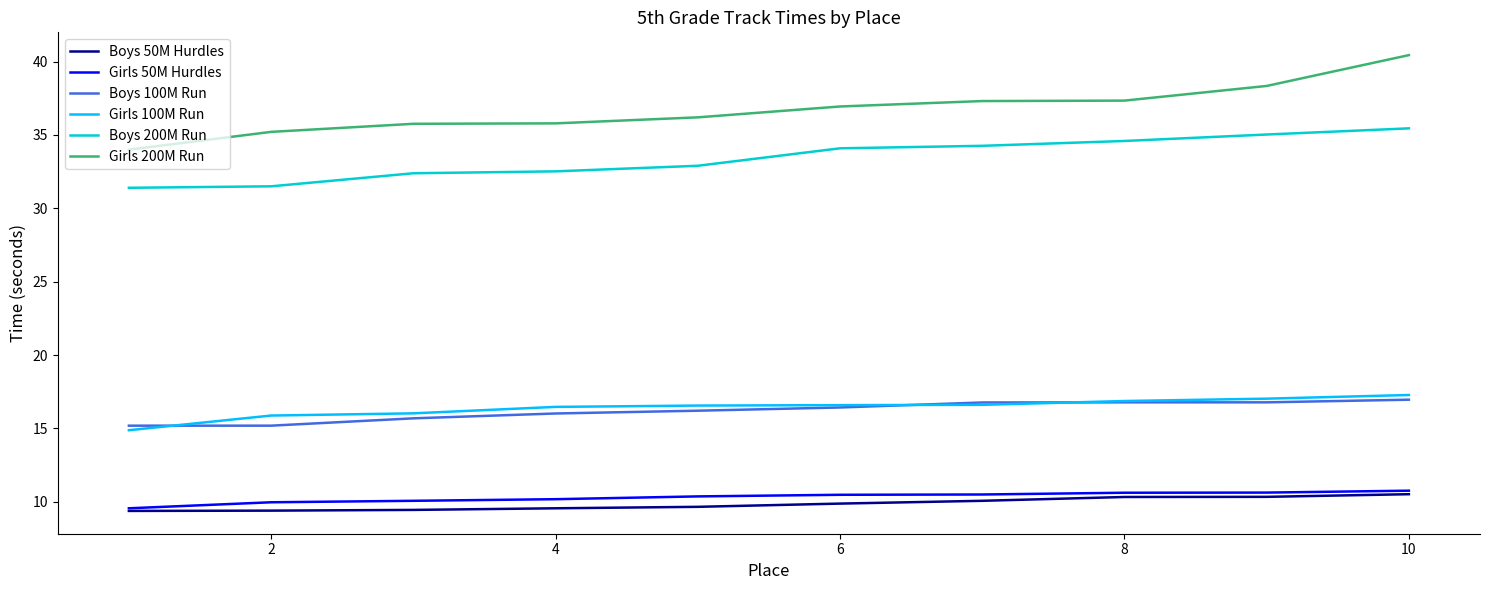

Which series has the largest total across all categories?

Girls 200M Run